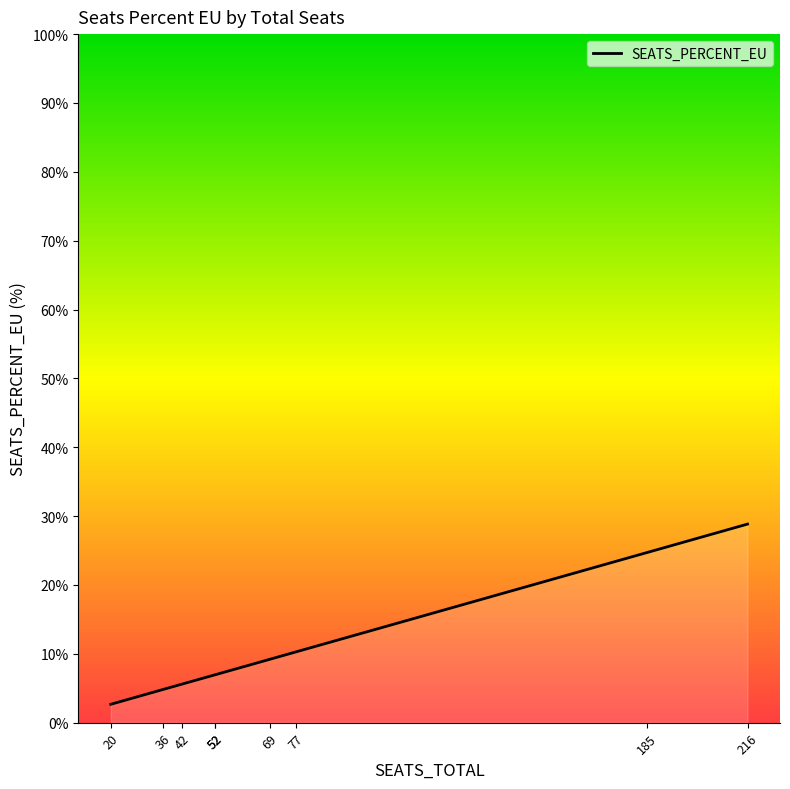

What is the value of the 7th point from the left?

10.3